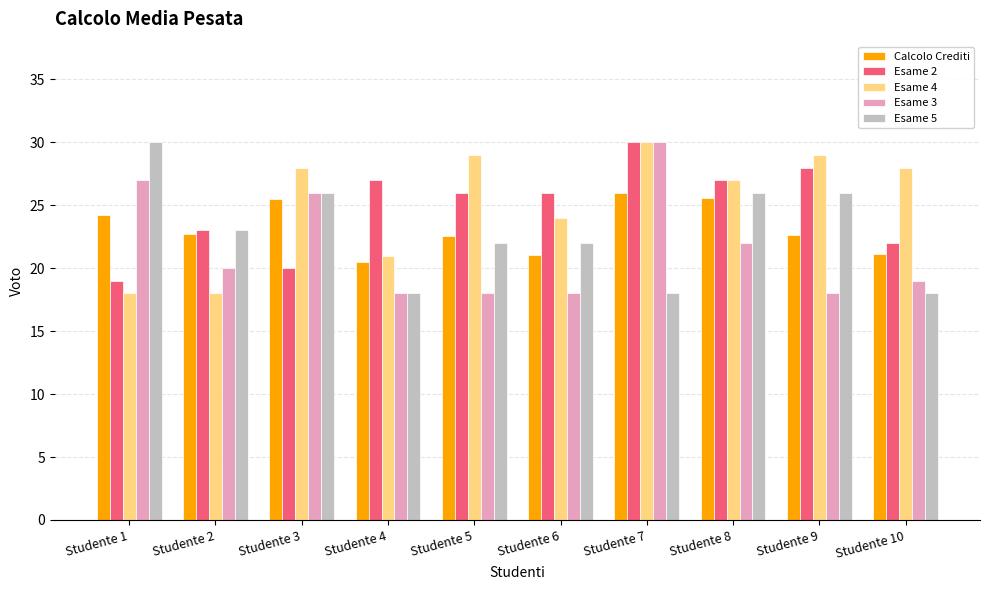

What is the value of the Calcolo Crediti bar at the 8th from the left?

25.6